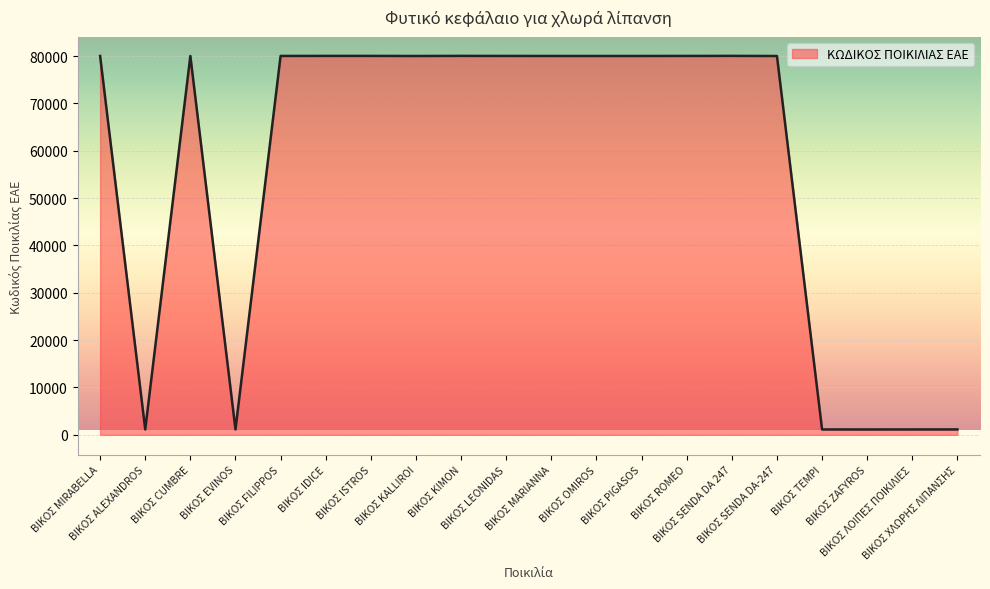

How many values are below 80032?

10